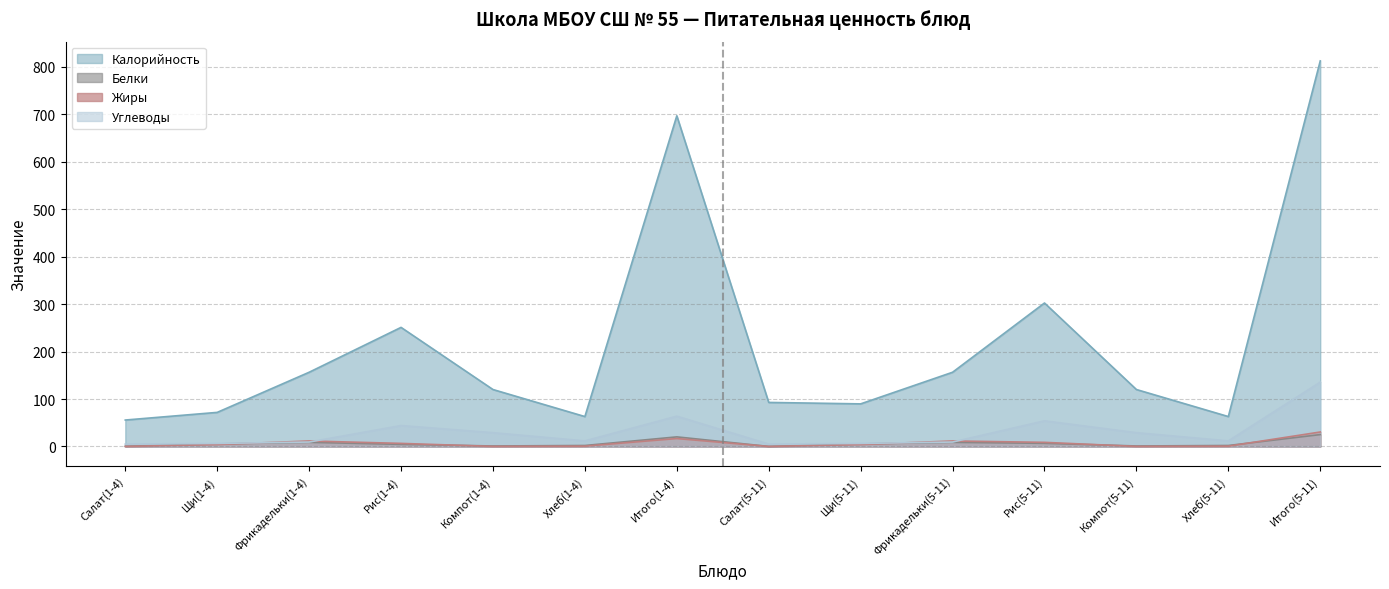

At which category does Жиры reach its first local peak?

Фрикадельки(1-4)